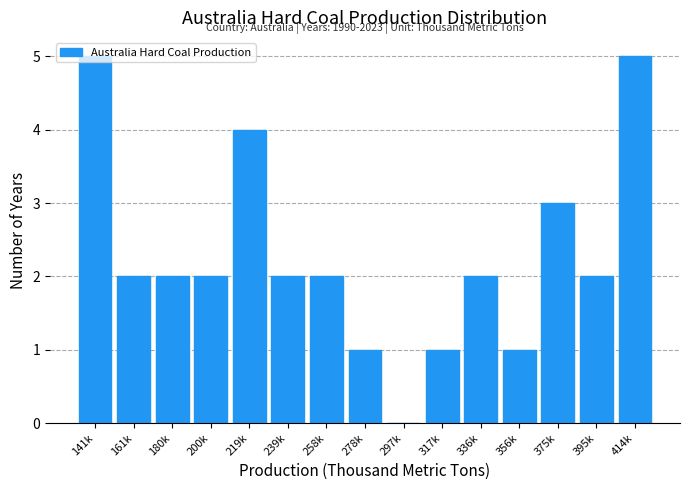

What is the sum of the values at 336k and 180k?

4